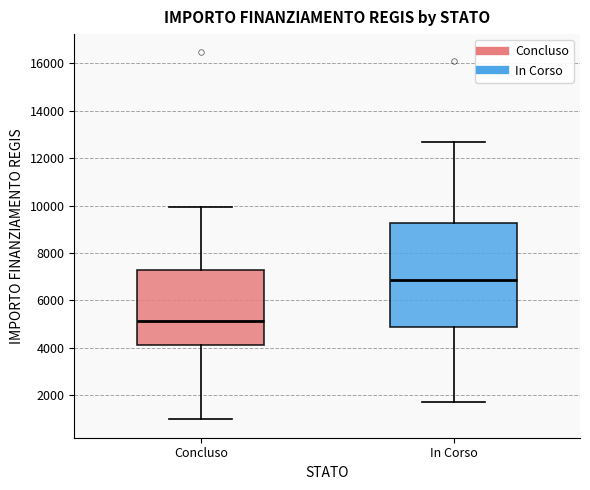

Which box's median line is the highest?

In Corso